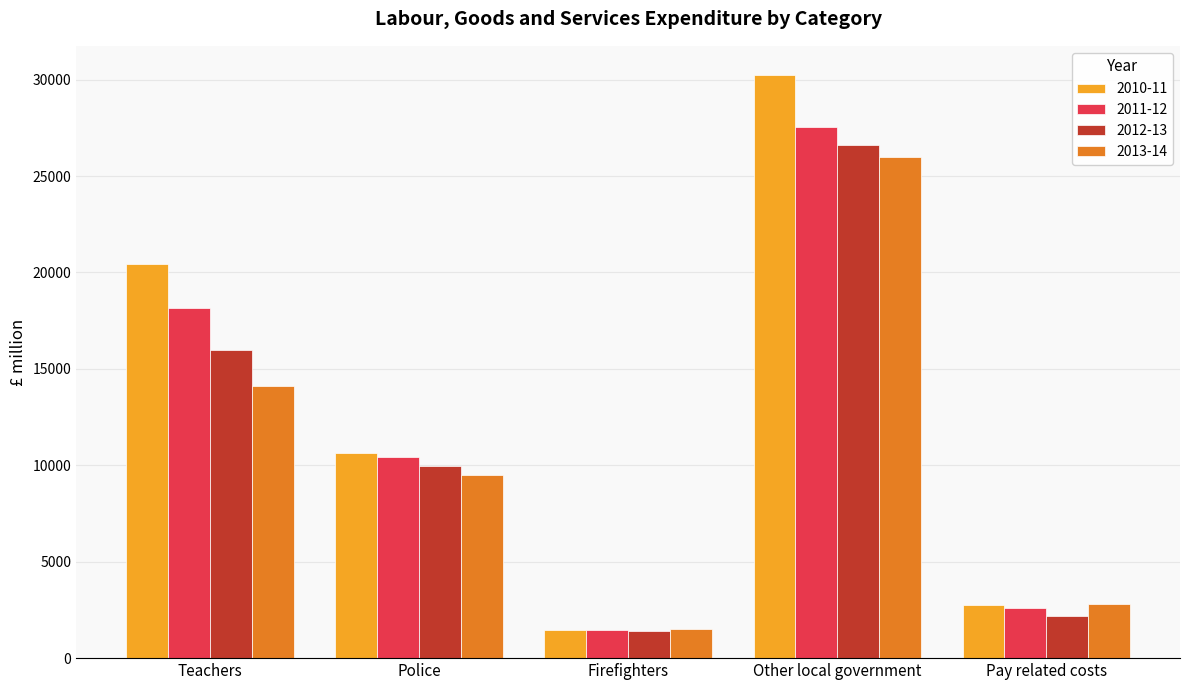

What is the difference between the 2013-14 values at Other local government and Police?

16493.8